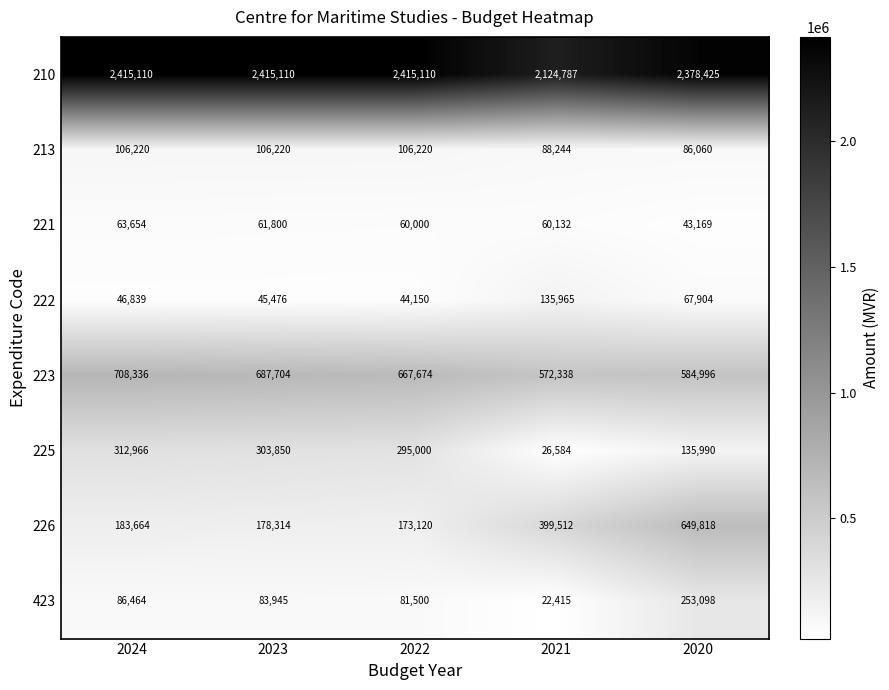

At how many categories does at least one series exceed 1206512?

5